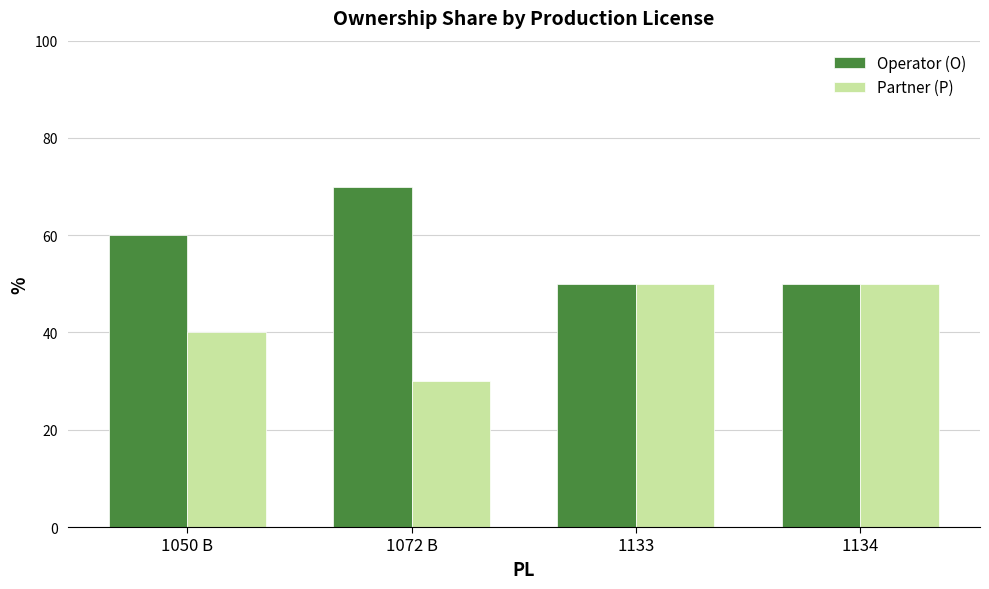

What is the average value of the Operator (O) series?

58